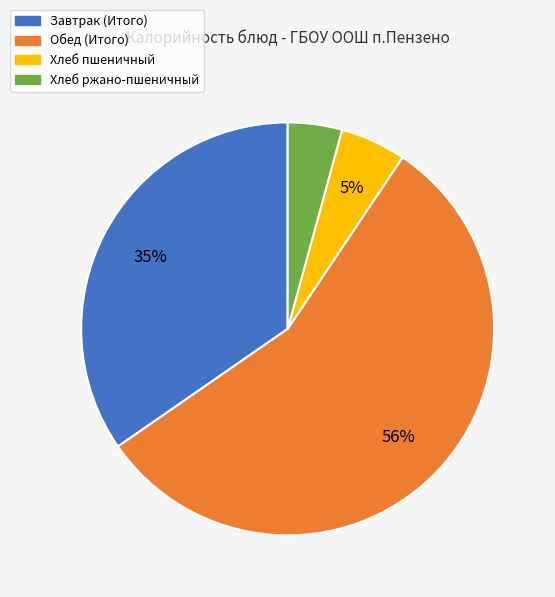

The Обед (Итого) slice represents 56% of the pie. True or false?

True